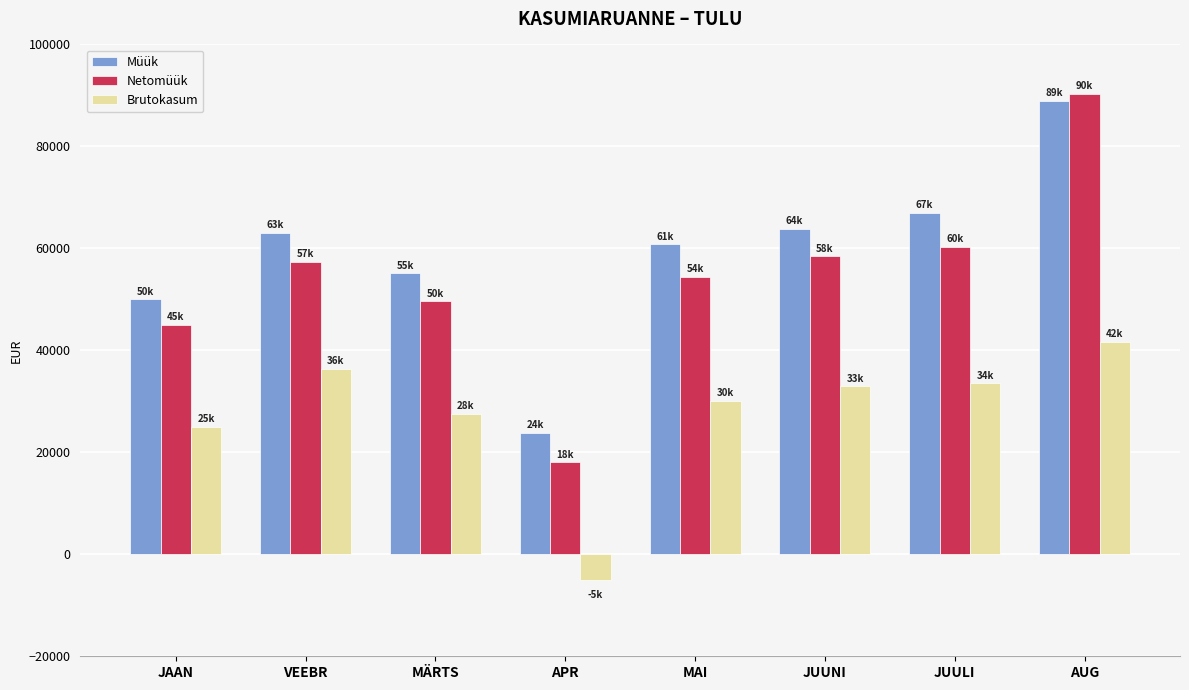

Rank the series at MÄRTS from lowest to highest value.

Brutokasum, Netomüük, Müük